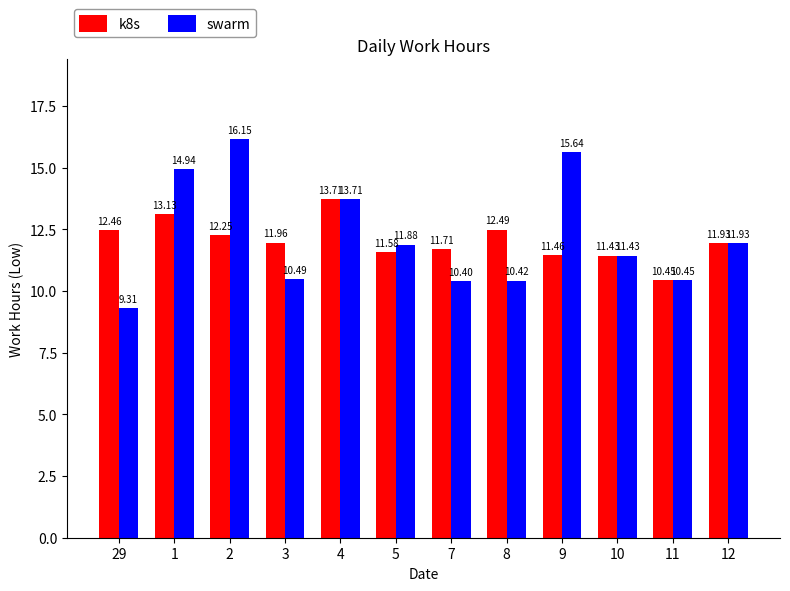

At which category is the sum across all series the highest?

2